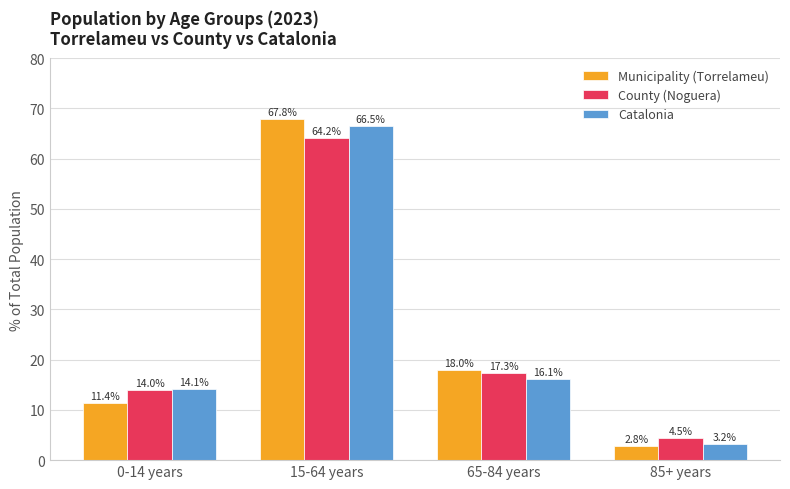

Which series has the widest spread of values?

Municipality (Torrelameu)